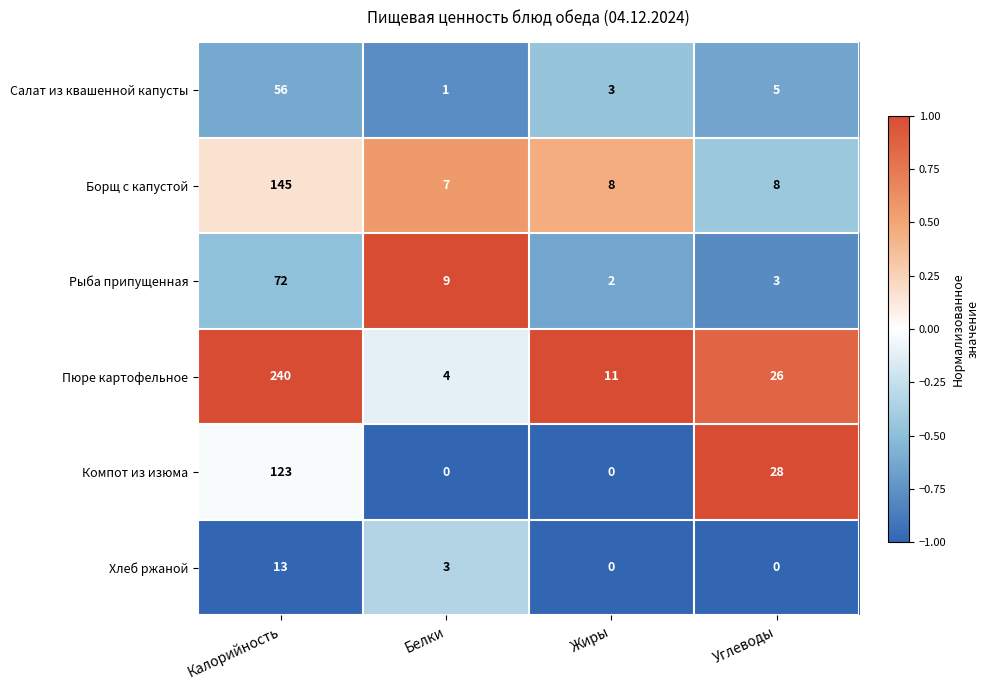

The value of Пюре картофельное at Калорийность is 240. True or false?

True